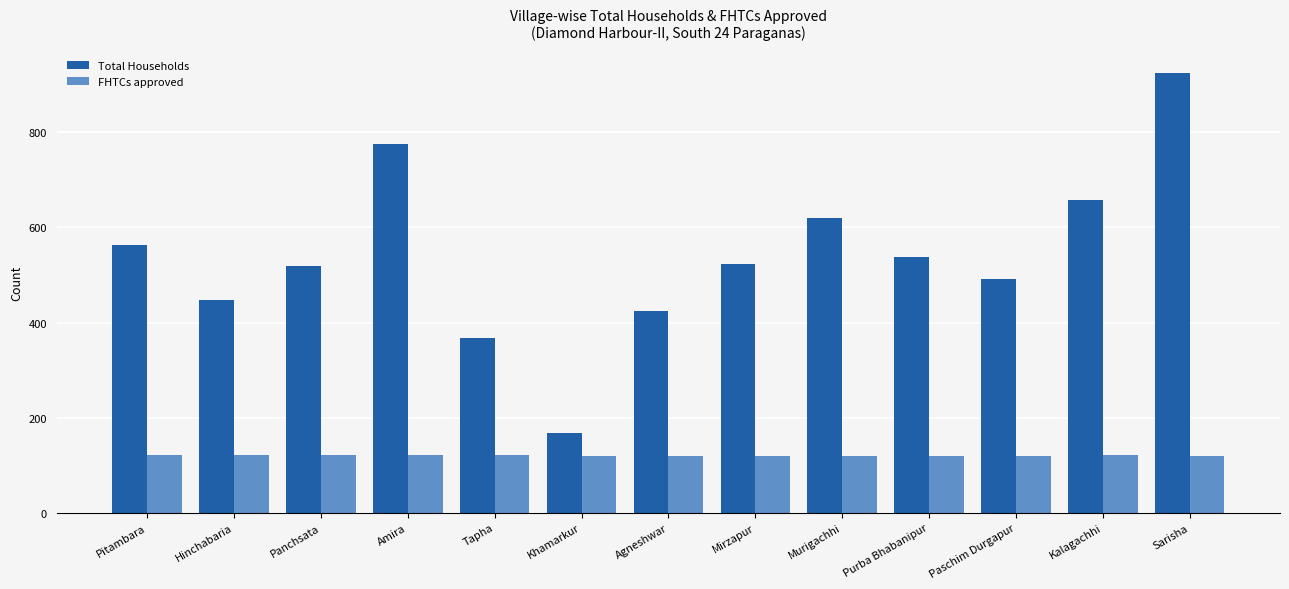

Which series changed the most between Agneshwar and Murigachhi?

Total Households